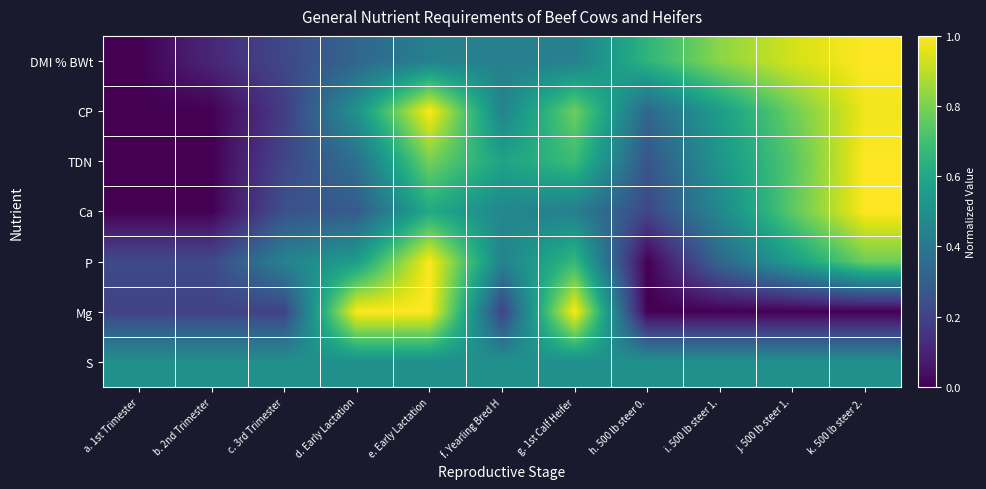

List the series in order of their peak value, highest first.

DMI % BWt, CP, TDN, Ca, P, Mg, S